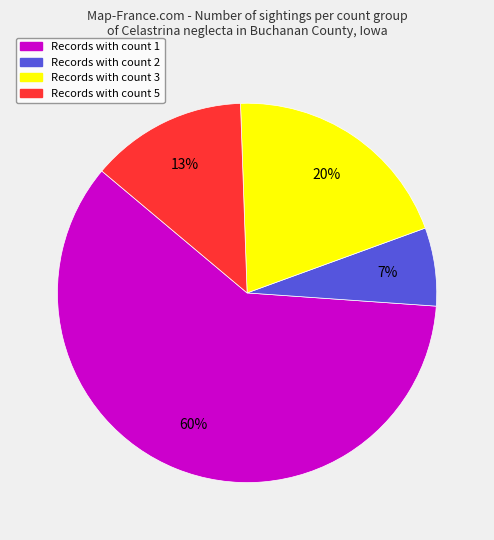

Rank the categories by value from lowest to highest.

Records with count 2, Records with count 5, Records with count 3, Records with count 1